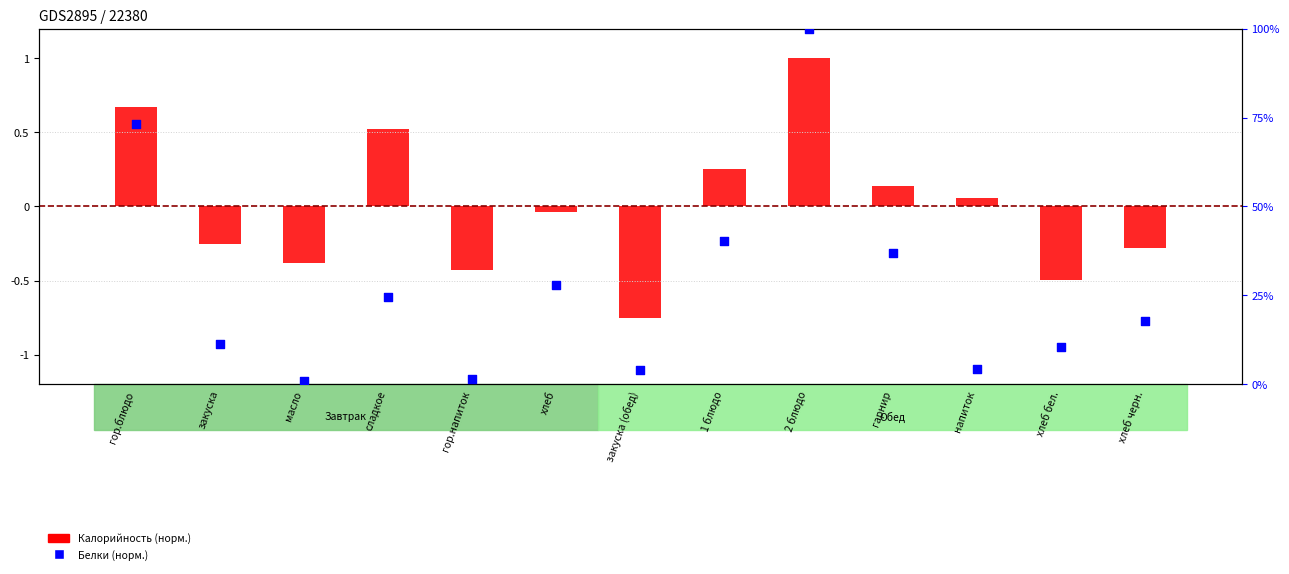

Which series contains the highest Y value?

Калорийность (норм.)